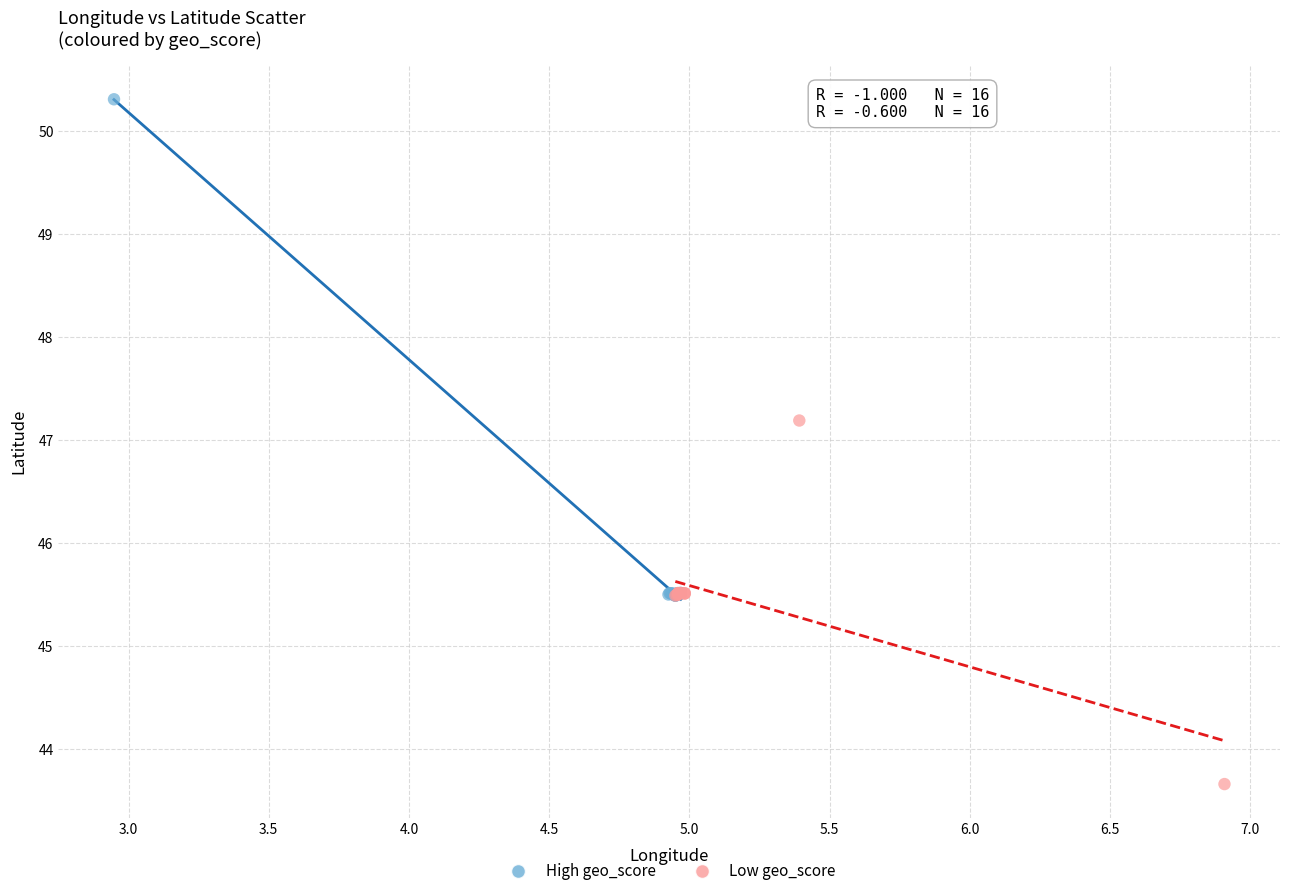

Which series has the largest Y range (max minus min)?

High geo_score